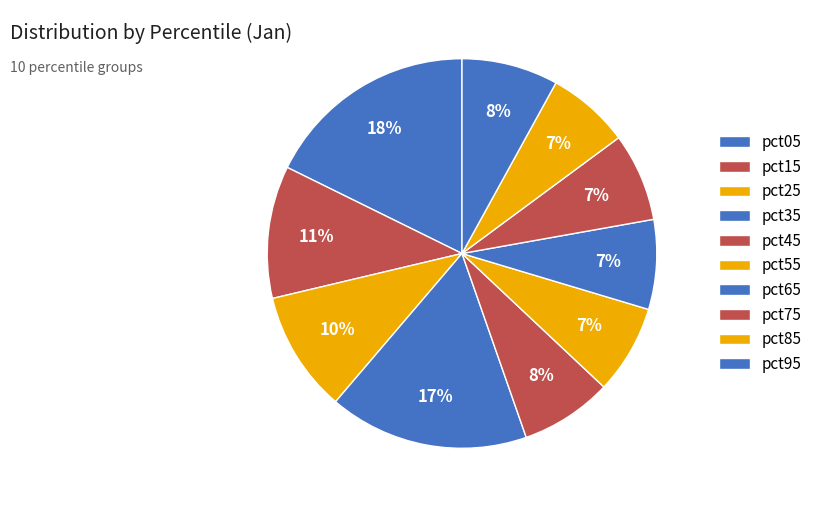

Which category has the smallest portion of the pie?

pct85